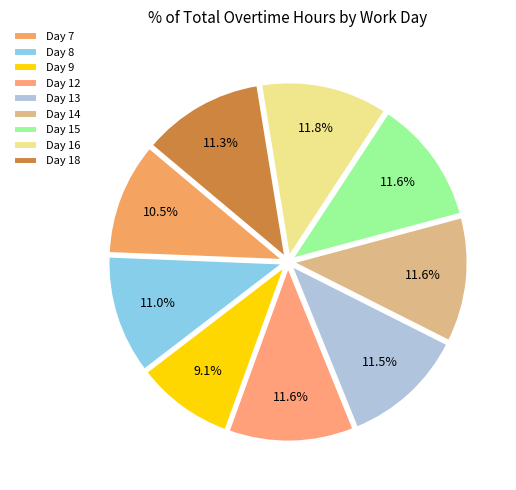

Which slice is the smallest?

Day 9